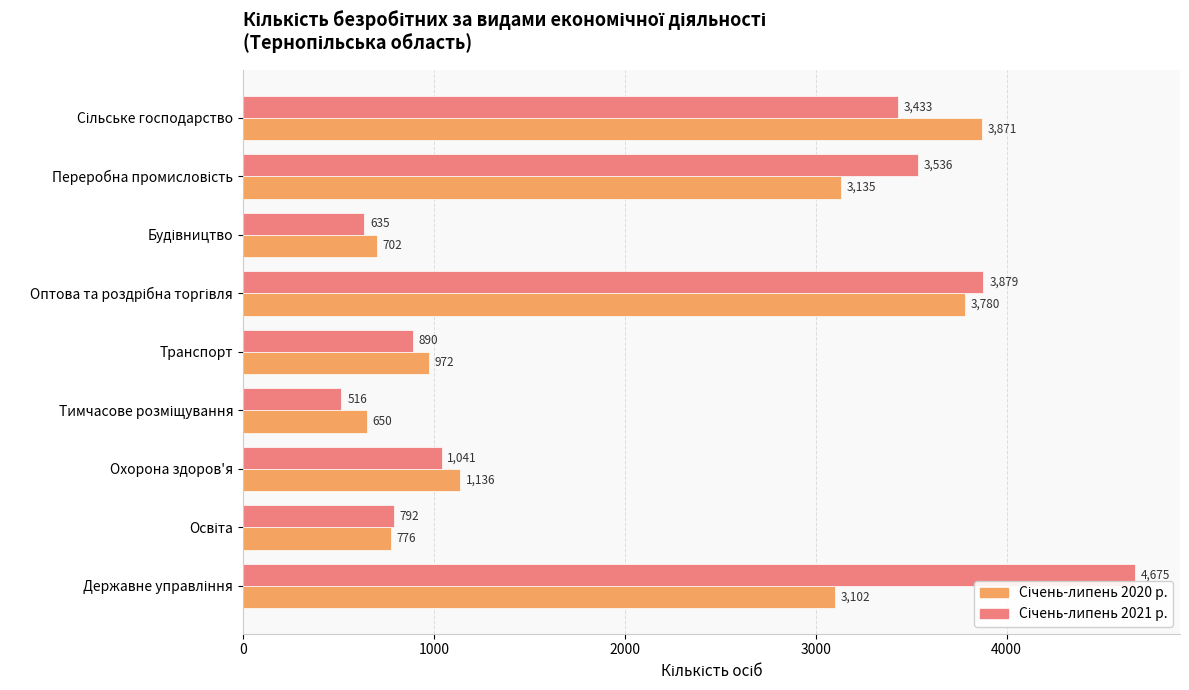

What is the smallest value displayed?

516